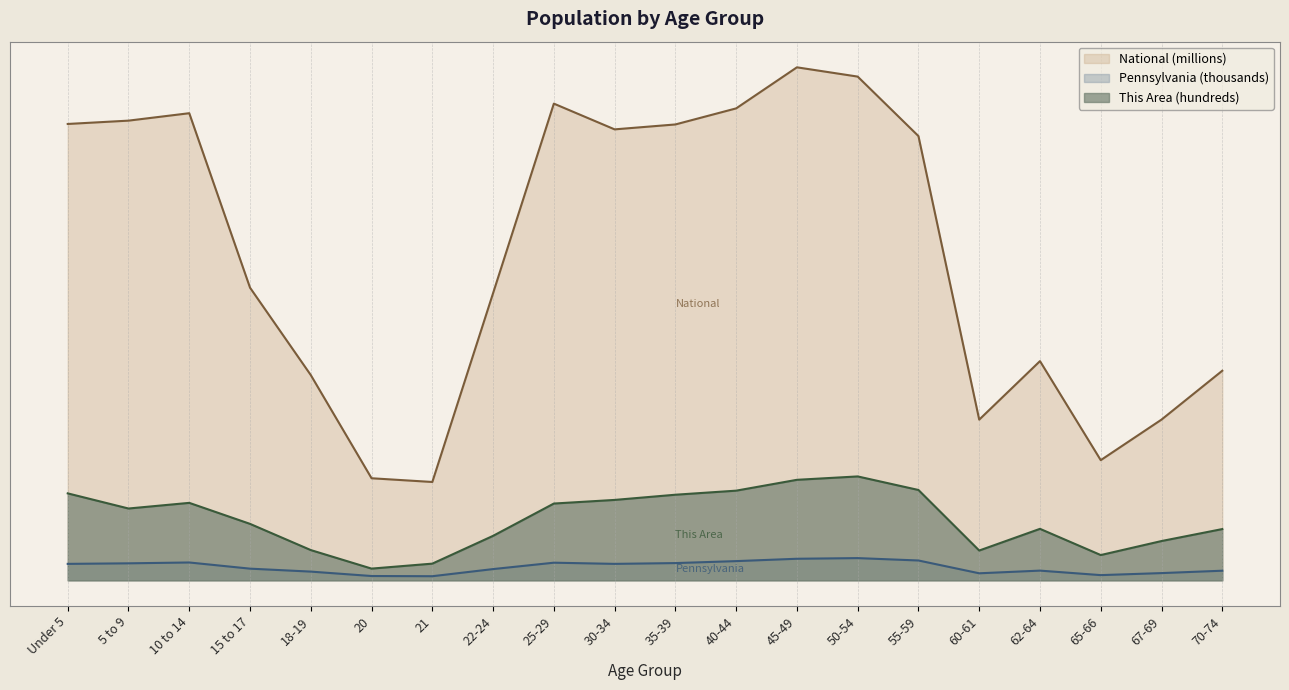

Which series has the largest range (max minus min)?

National (millions)